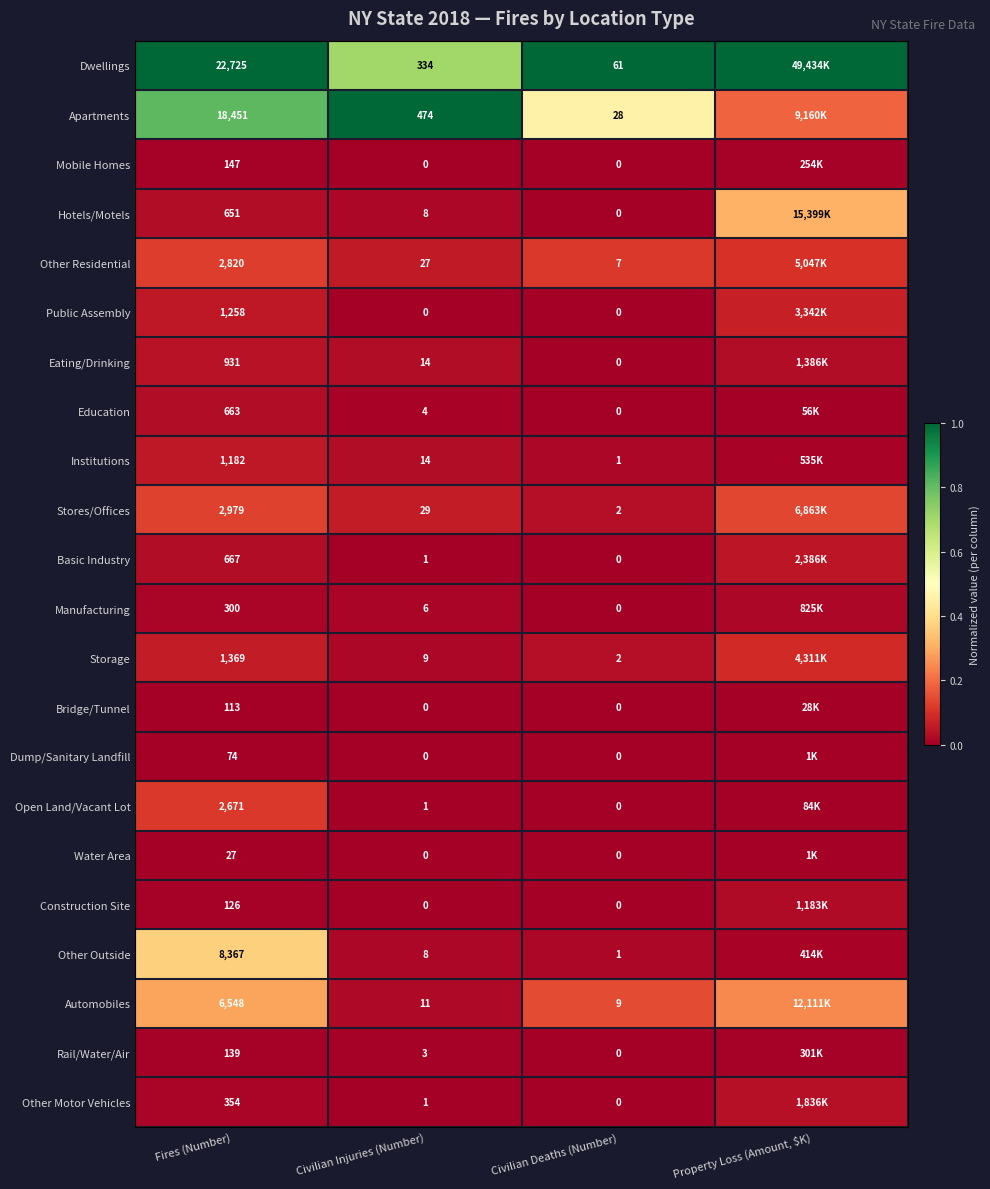

Between Fires (Number) and Civilian Deaths (Number), which series saw the biggest shift?

Dwellings